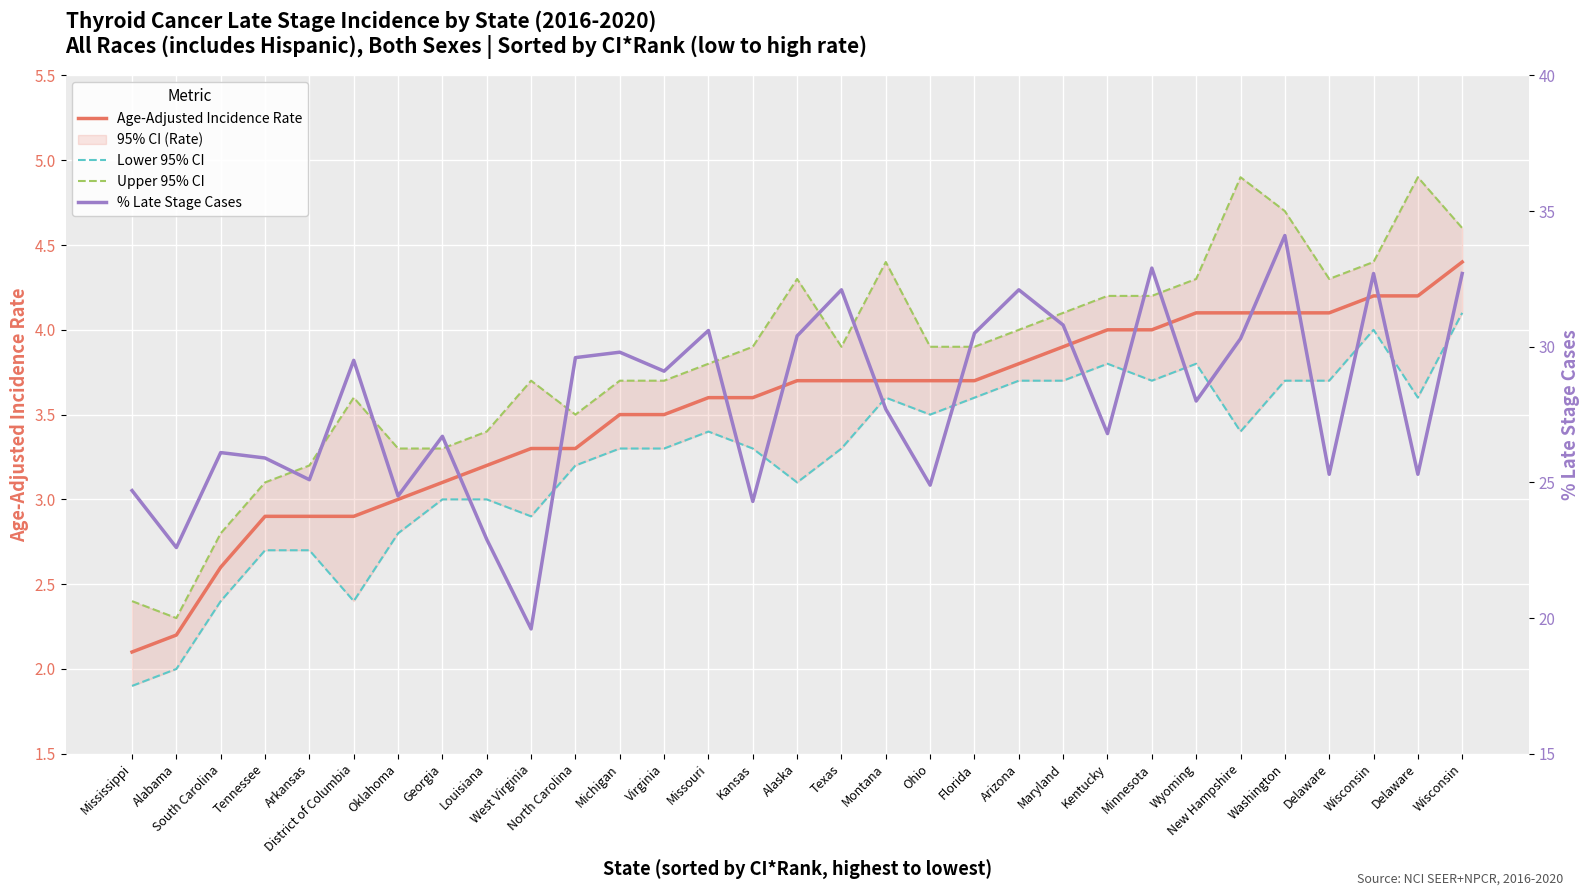

Rank the series at Mississippi from lowest to highest value.

Lower 95% CI, Age-Adjusted Incidence Rate, Upper 95% CI, % Late Stage Cases